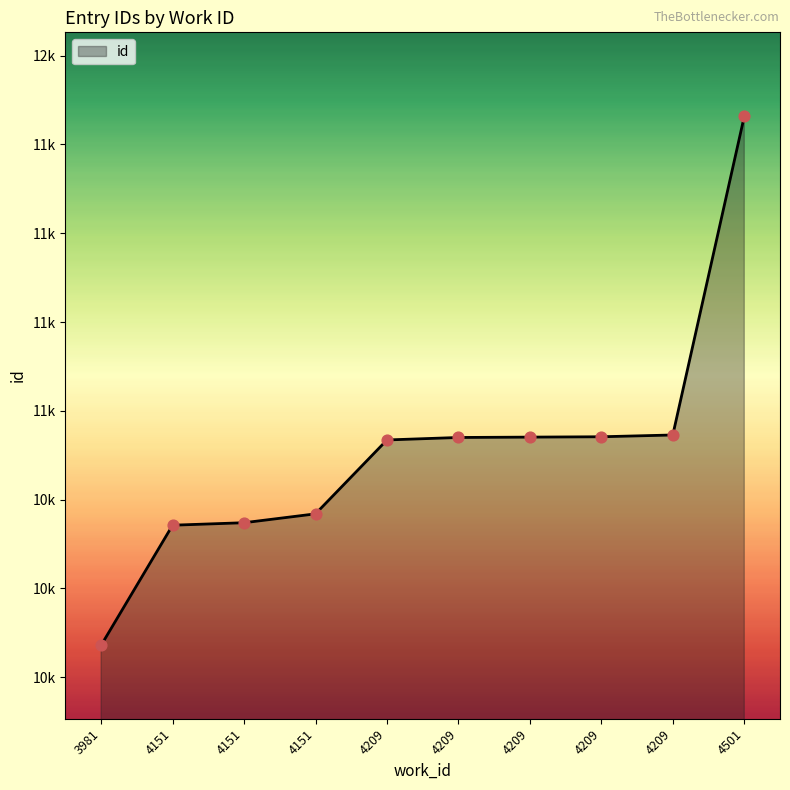

What is the ratio of the value at 4209 to the value at 3981?

1.1